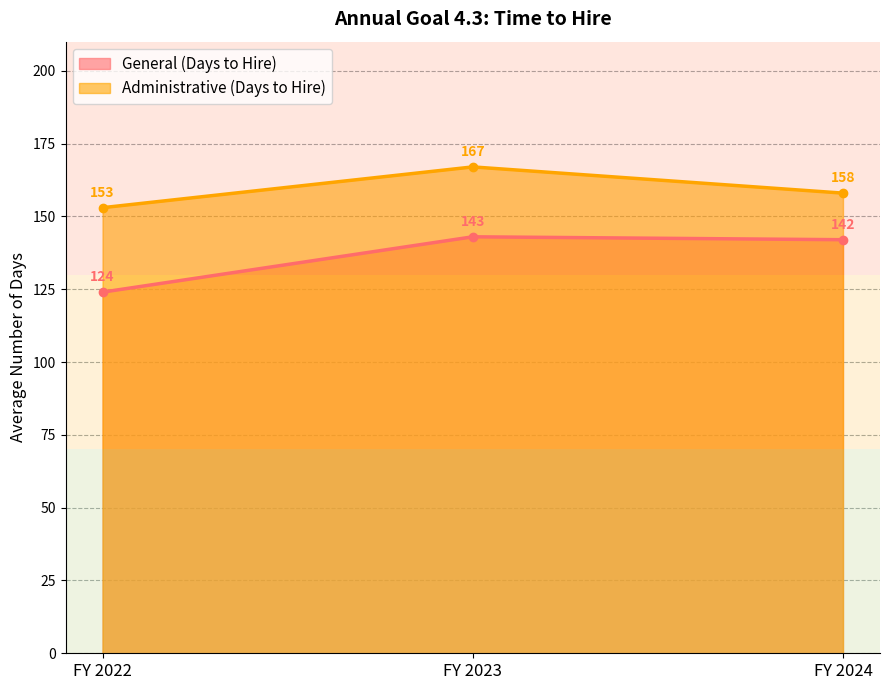

What is the spread (max minus min) of values at FY 2023?

24